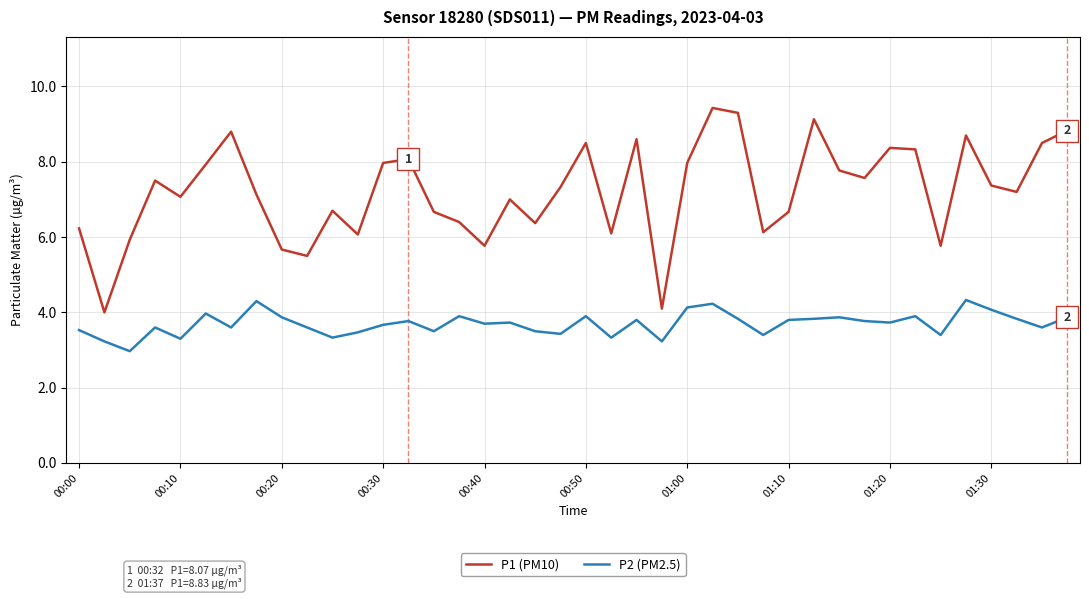

True or false: P1 (PM10) and P2 (PM2.5) cross at least once.

False